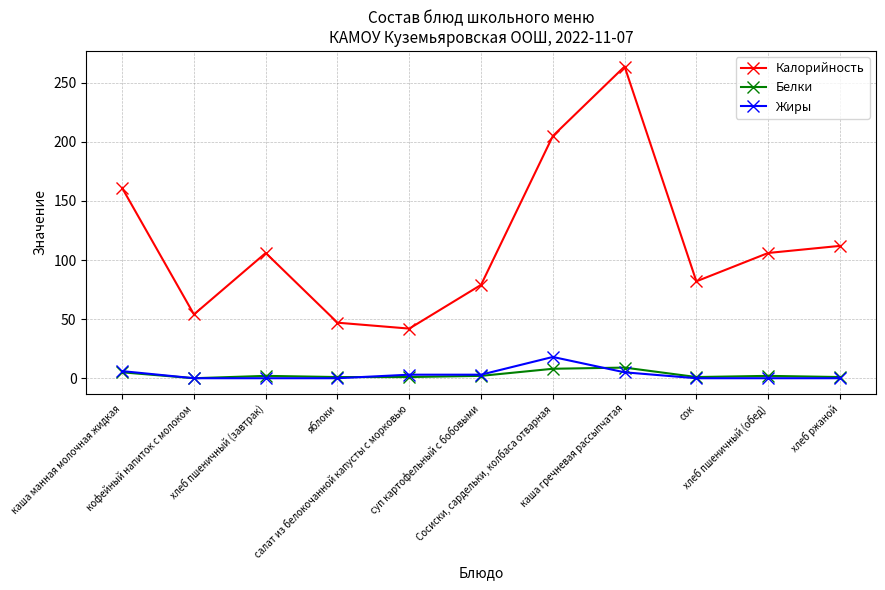

True or false: Белки and Жиры intersect in this chart.

True